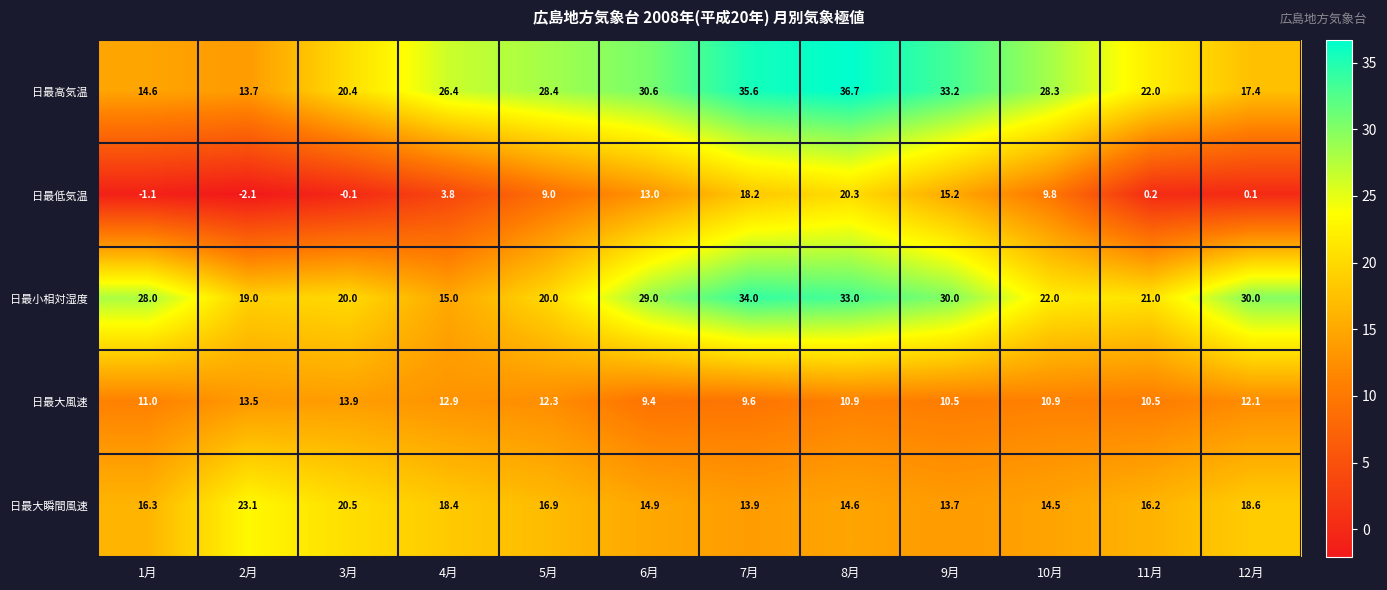

Which series has the widest spread of values?

日最高気温